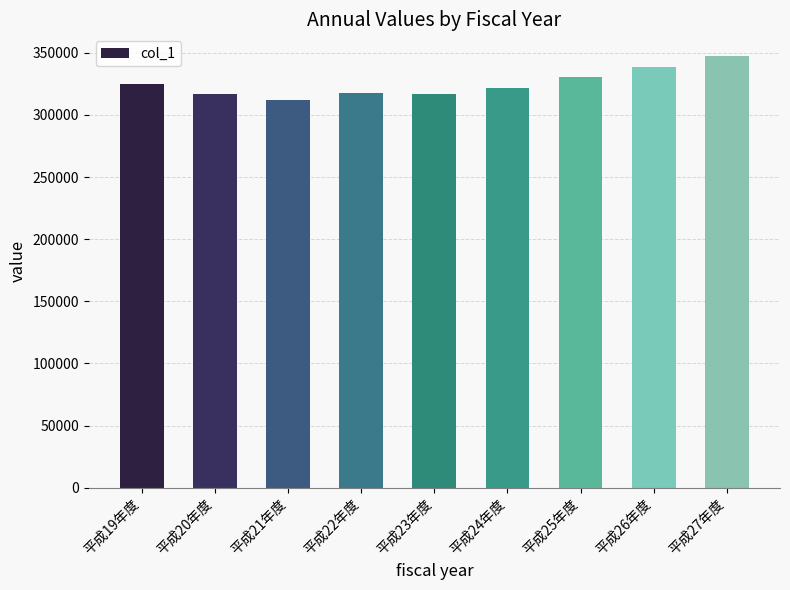

Between 平成22年度 and 平成27年度, which is larger?

平成27年度